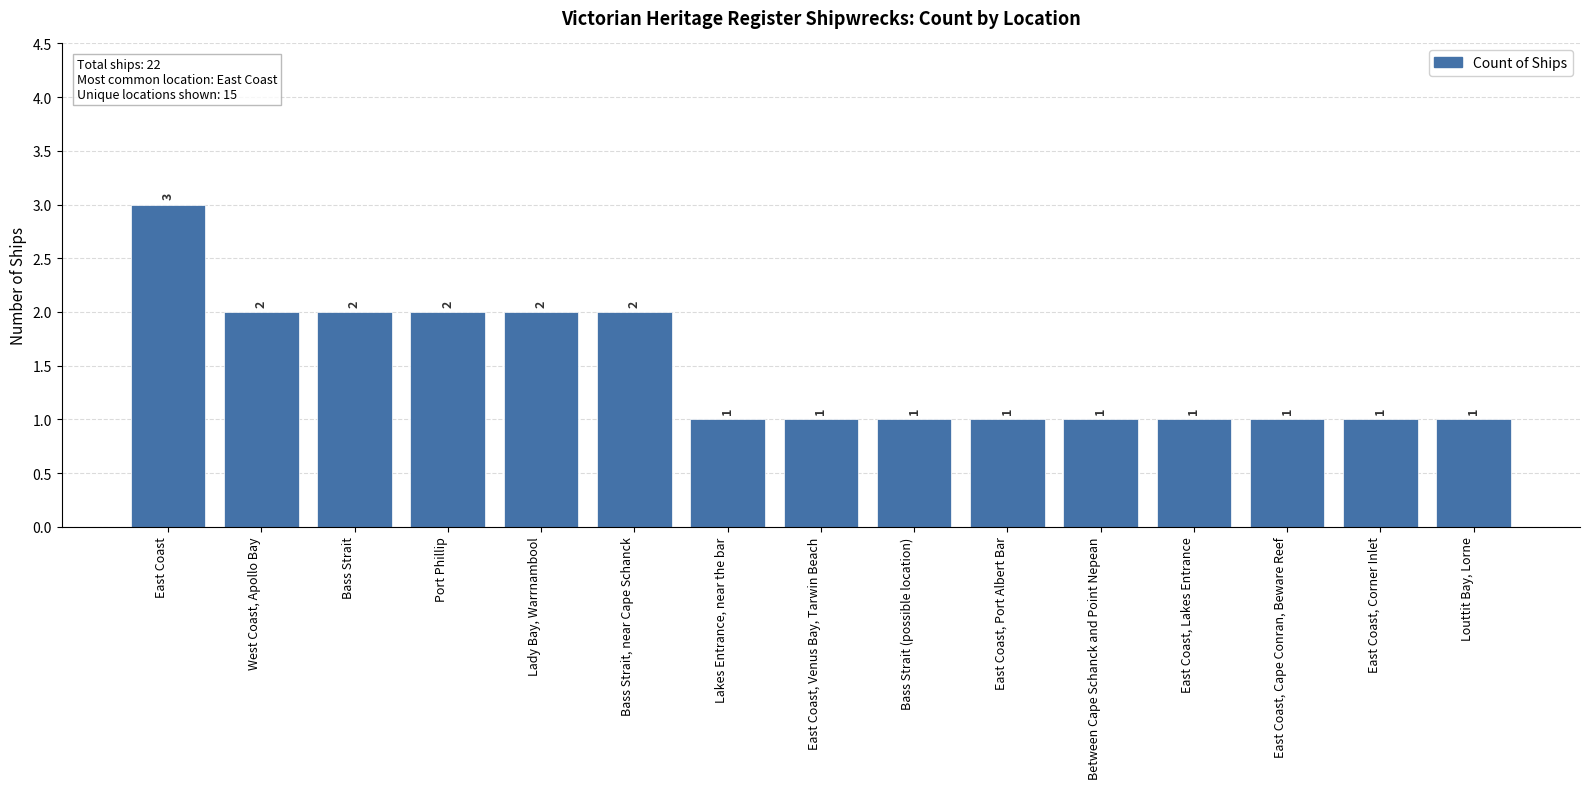

What is the value of the 15th bar from the left?

1